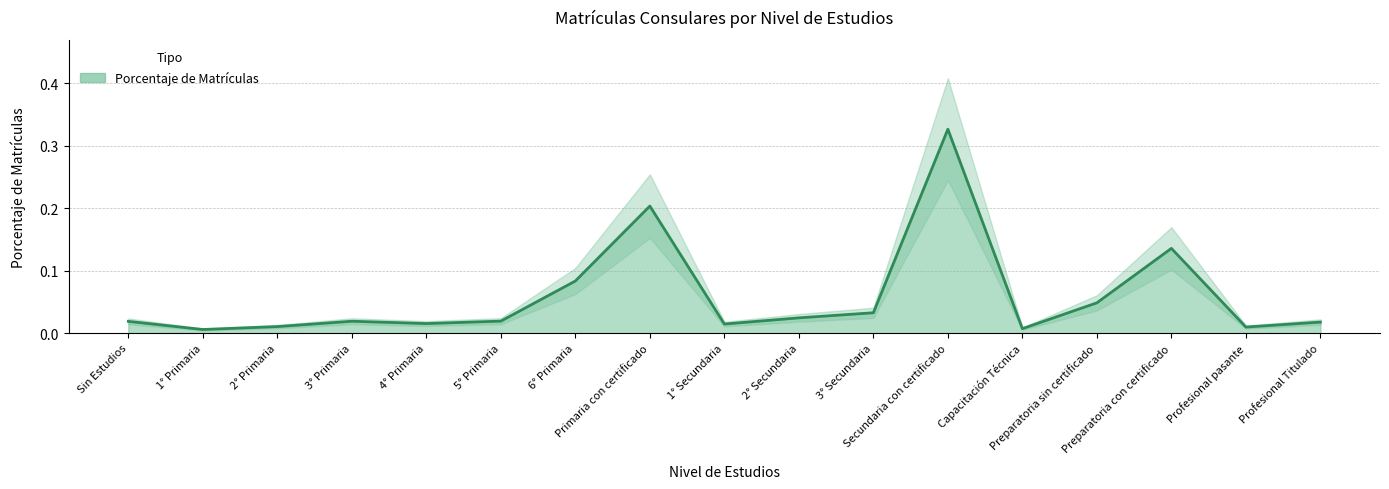

What is the average value?

0.1